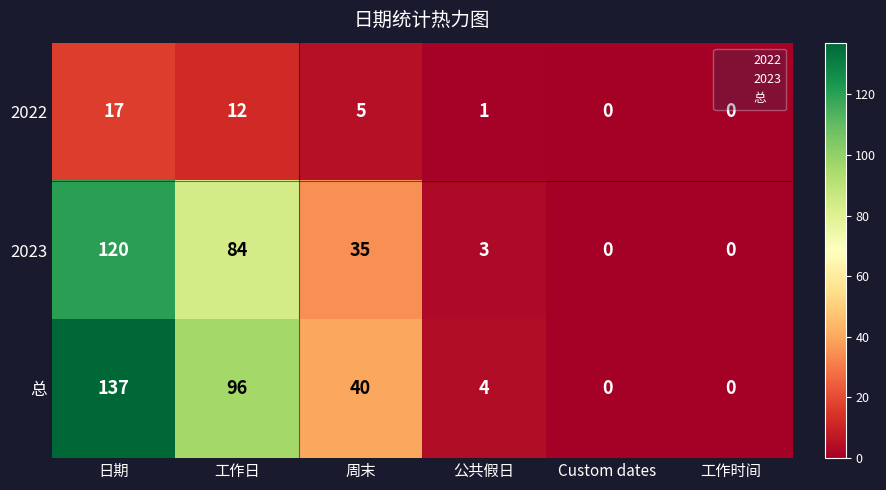

Which series has the largest range (max minus min)?

总